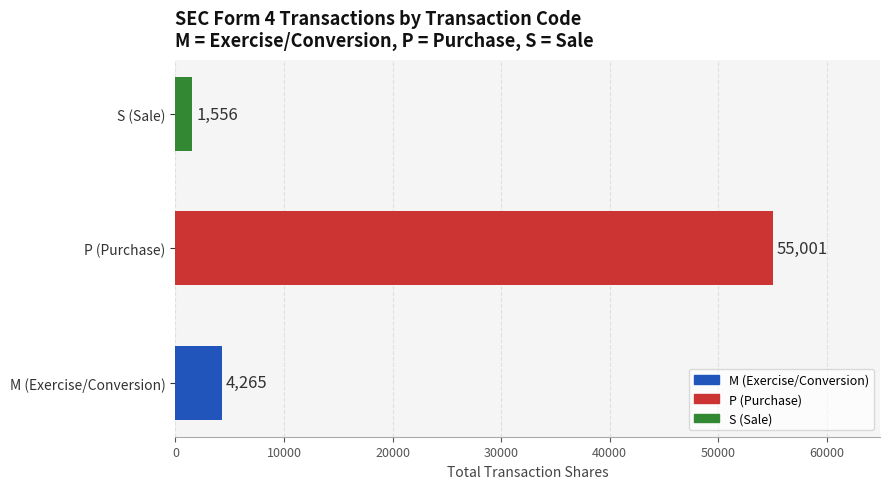

Rank the categories by value from lowest to highest.

S (Sale), M (Exercise/Conversion), P (Purchase)